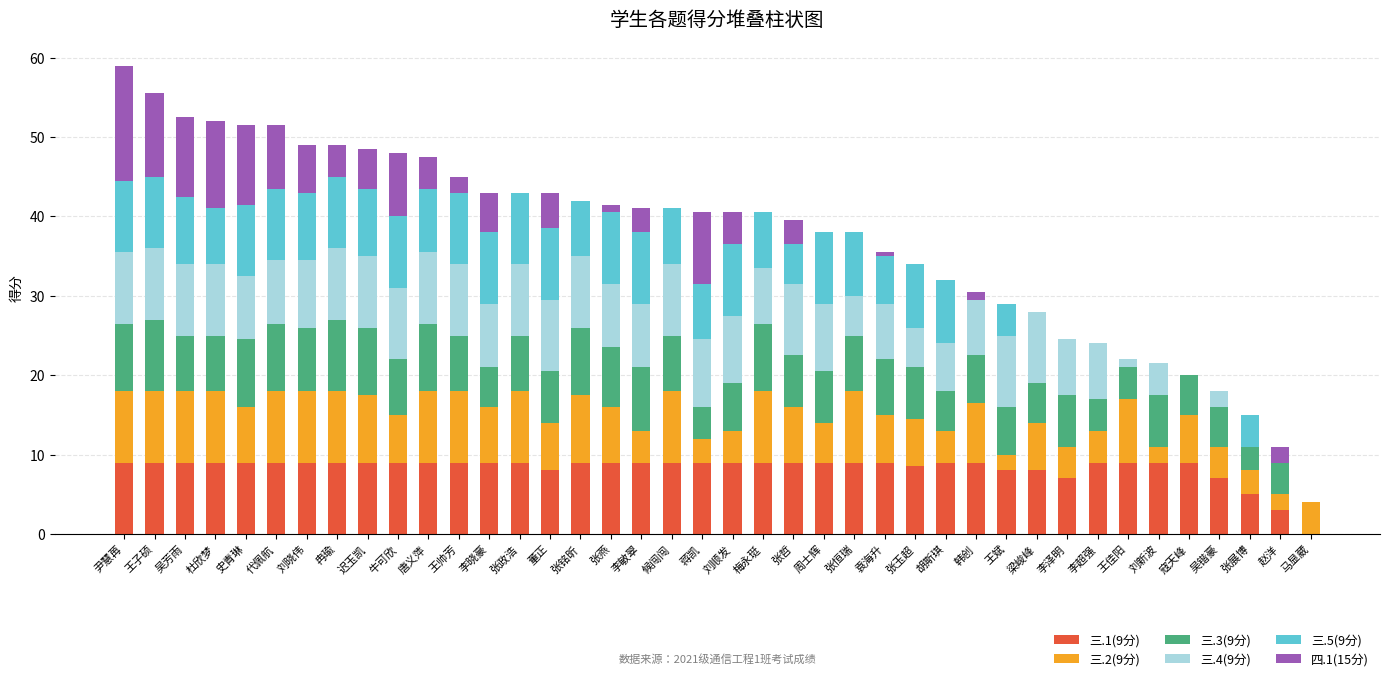

The 三.1(9分) series shows 9.0 at 牛可欣. True or false?

True